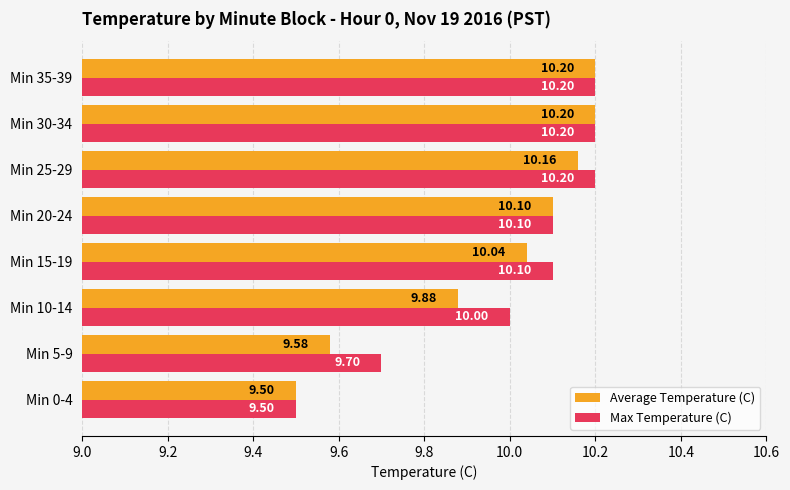

What is the total value across all series at Min 0-4?

19.0